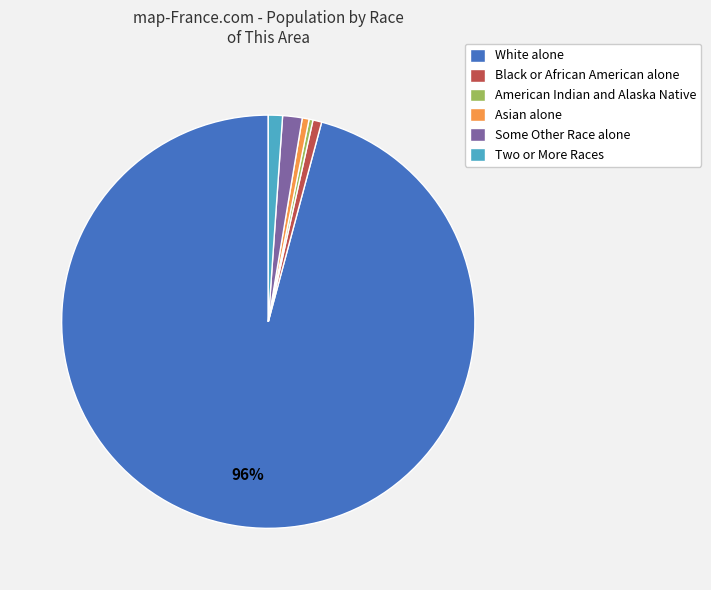

Is it true that Black or African American alone is 1% of the pie?

True